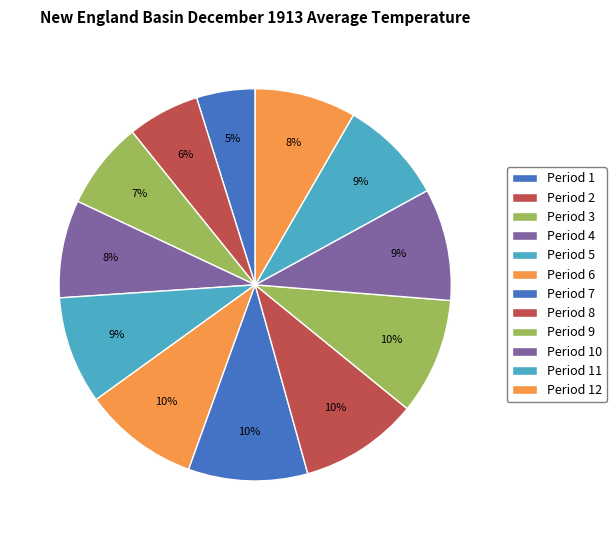

Count the number of slices in the pie.

12